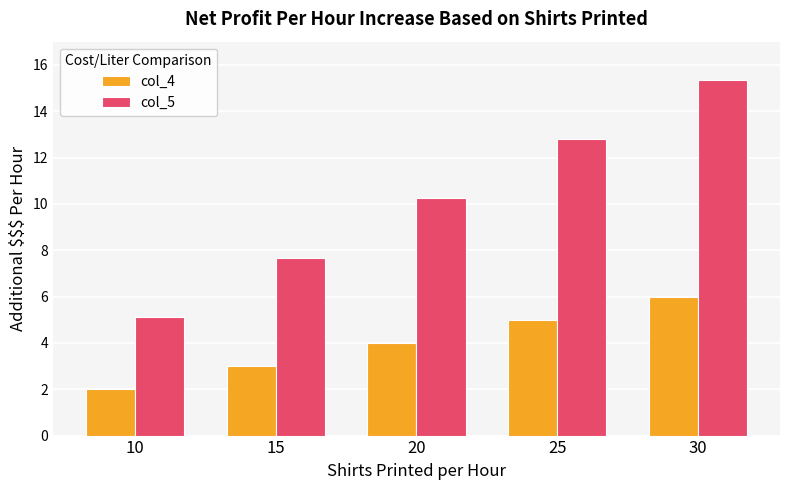

What is the difference between the col_5 values at 10 and 20?

5.1